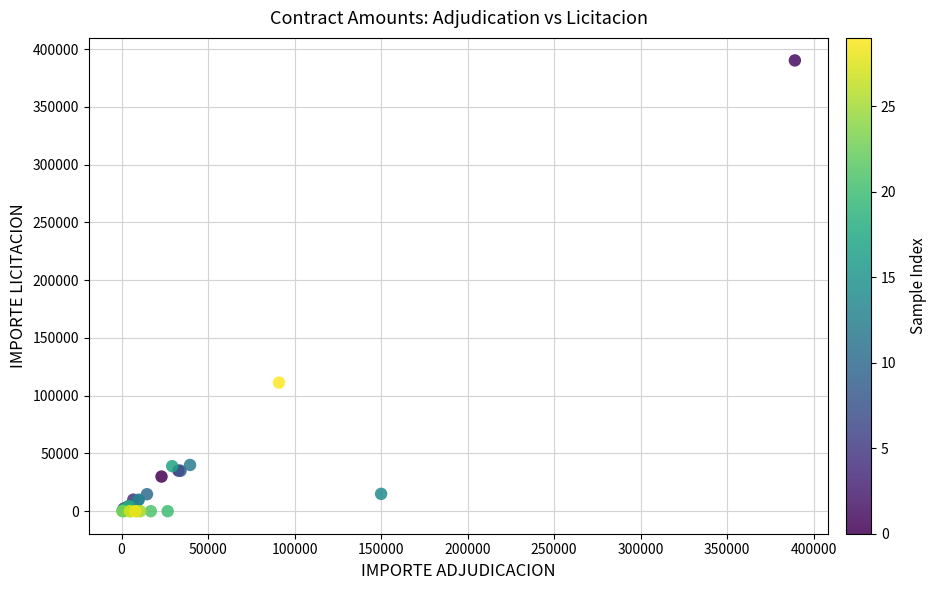

What Y value in the scatter plot is closest to 195113?

111306.0